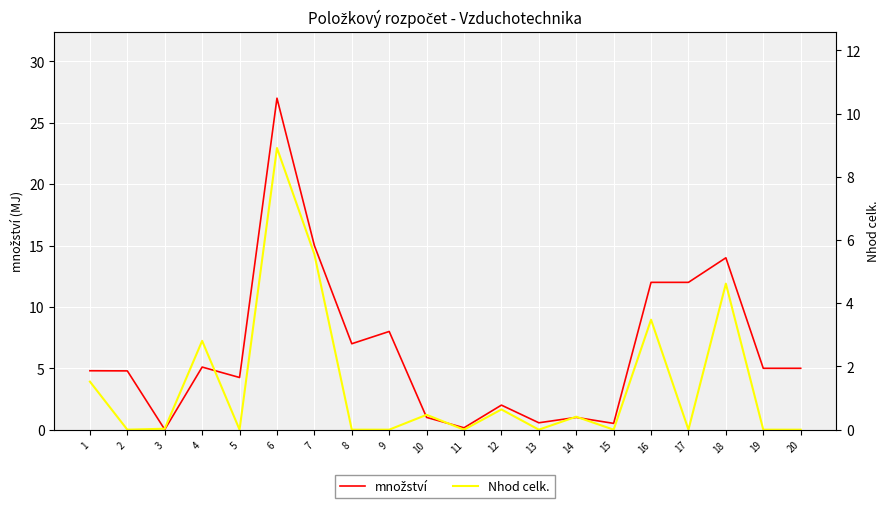

Between 11 and 20, which series saw the biggest shift?

množství